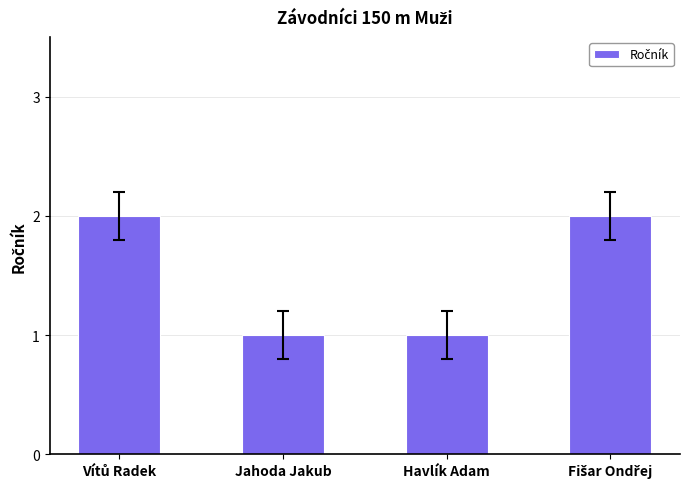

What is the difference between the second highest and minimum values?

1